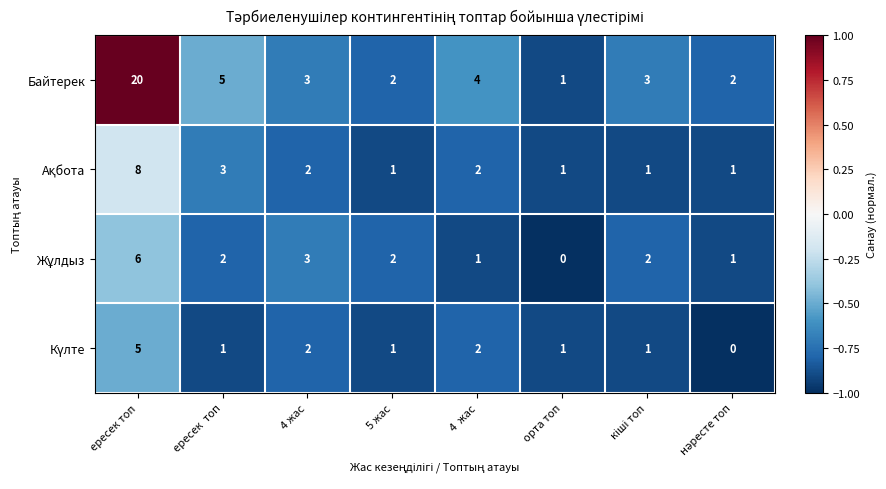

What is the sum of the Байтерек values at орта топ and ересек  топ?

6